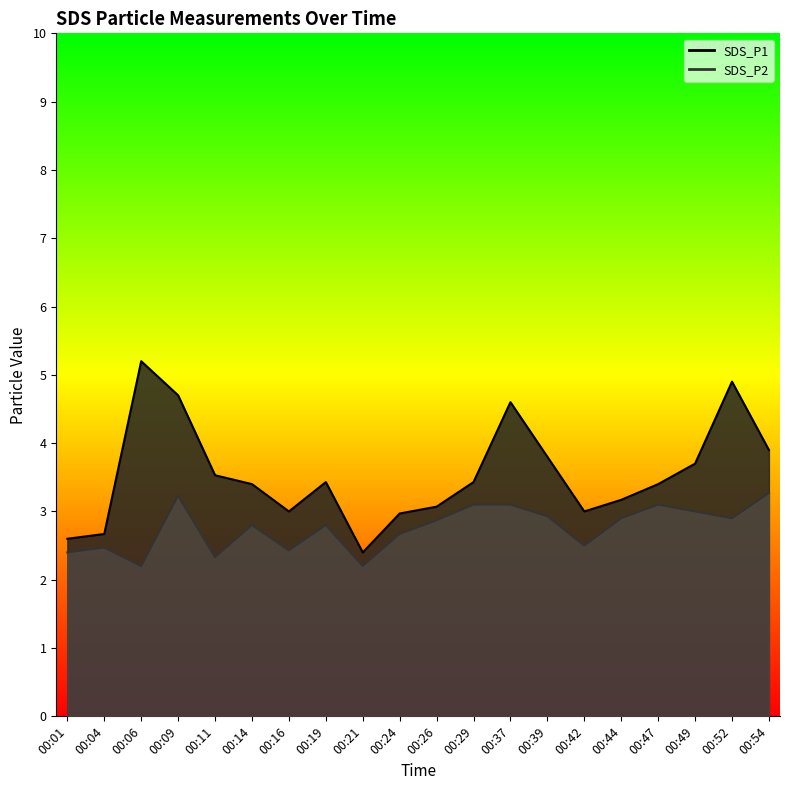

True or false: SDS_P1 has a value of 2.4 at 00:11.

False